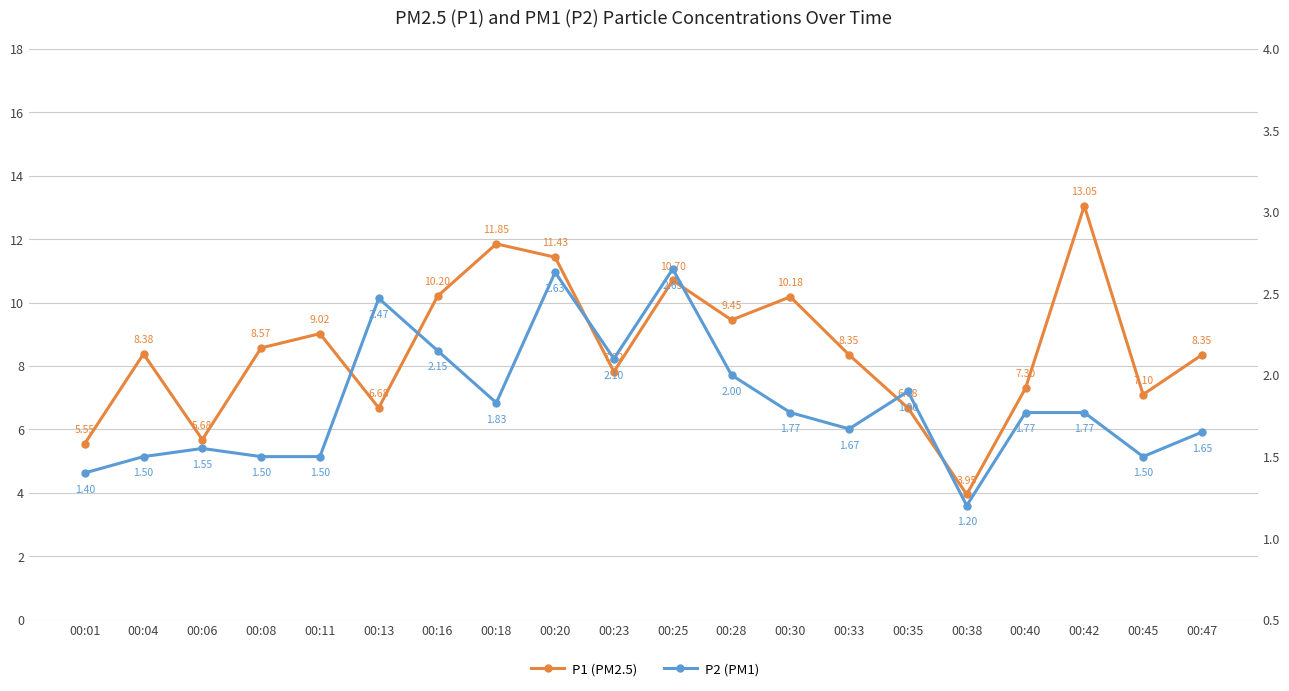

What is the value of the P1 (PM2.5) point at the 13th from the left?

10.2